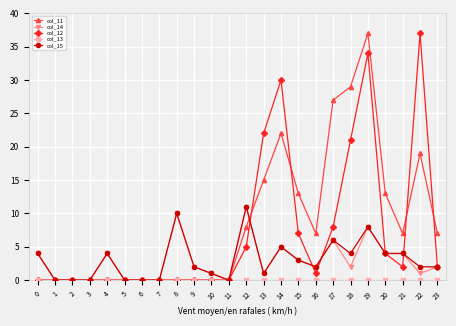

At which category is the sum across all series the highest?

19